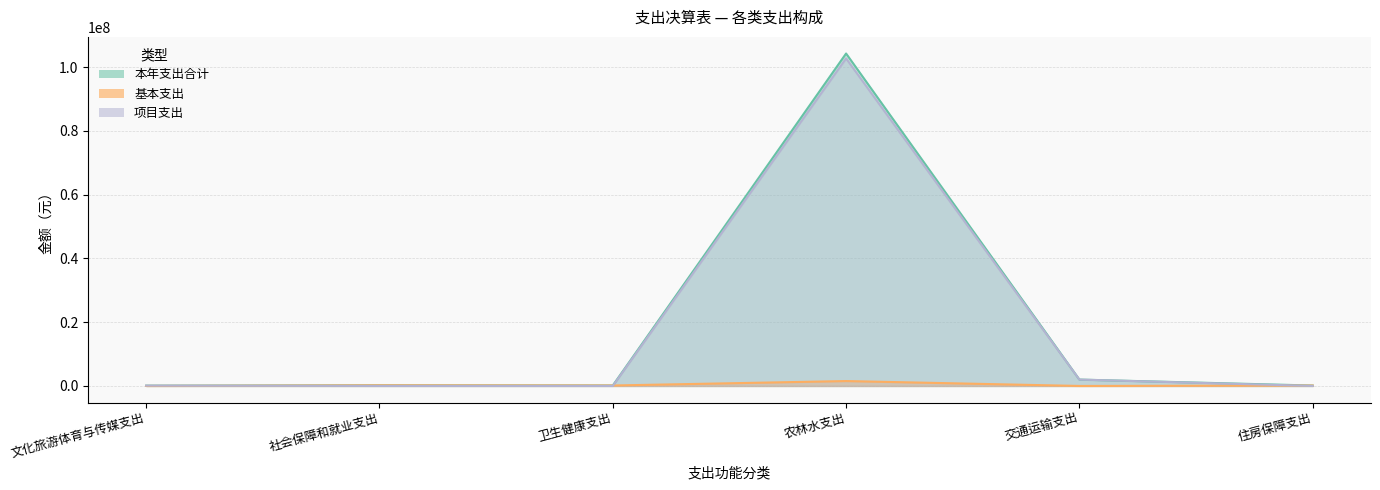

At which label does 基本支出 reach its peak?

农林水支出